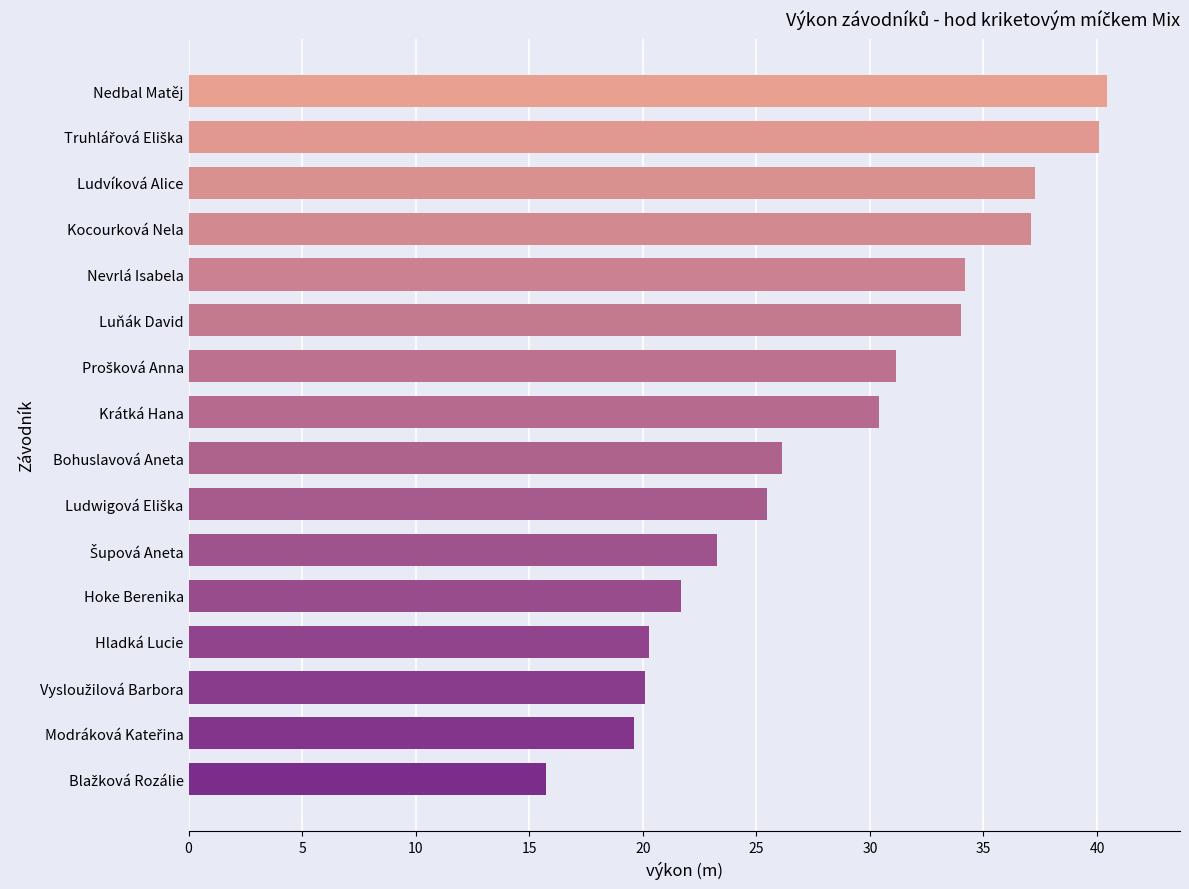

Count the number of data series in this chart.

1